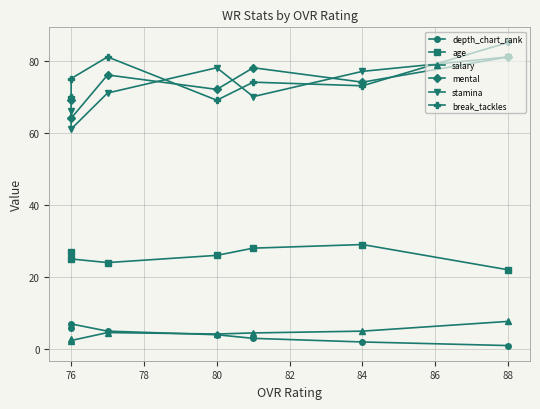

Between 84 and 78, which is larger?

84